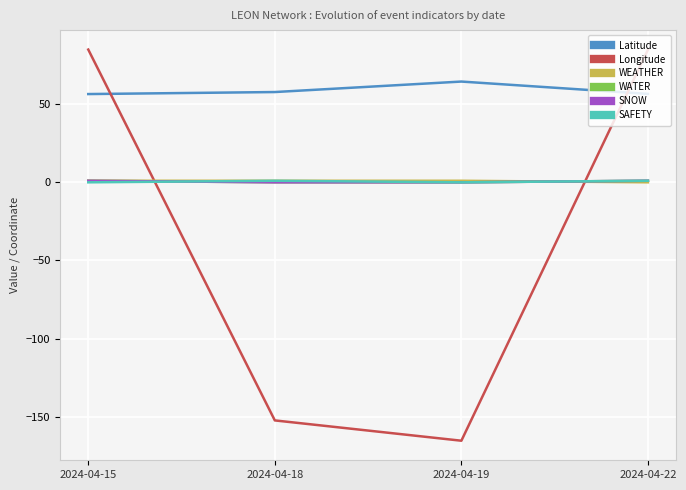

Is it true that Latitude equals 37.1 at 2024-04-22?

False